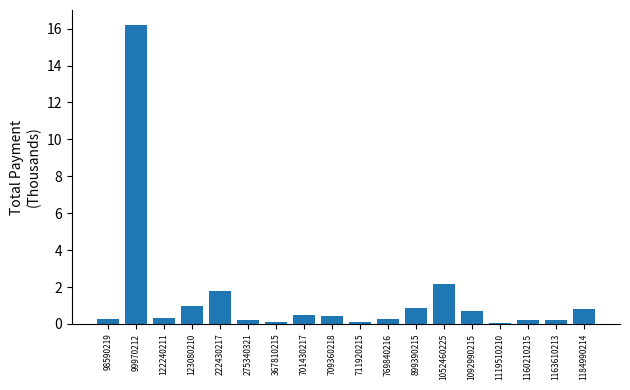

What is the difference between the maximum and minimum values?

16.1